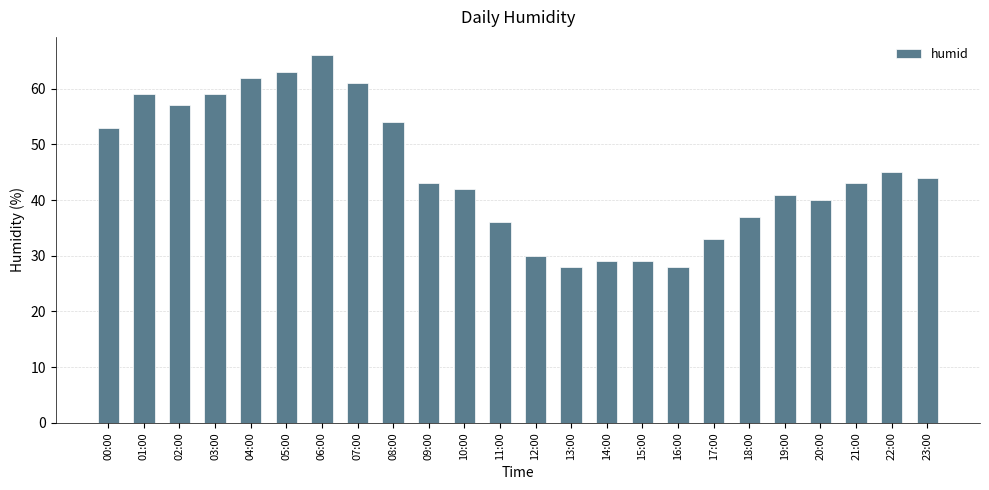

Where is the data nearest to the value 47?

22:00